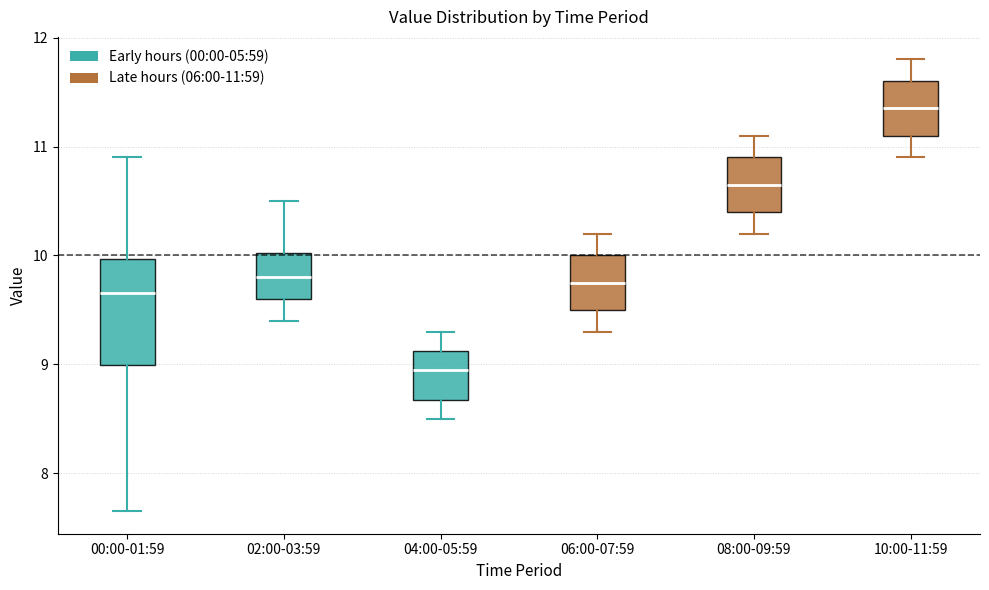

Where is the lower edge of the box for 02:00-03:59 on the y-axis? The values are not printed on the chart, so give them approximately, as read against the axis.

9.6